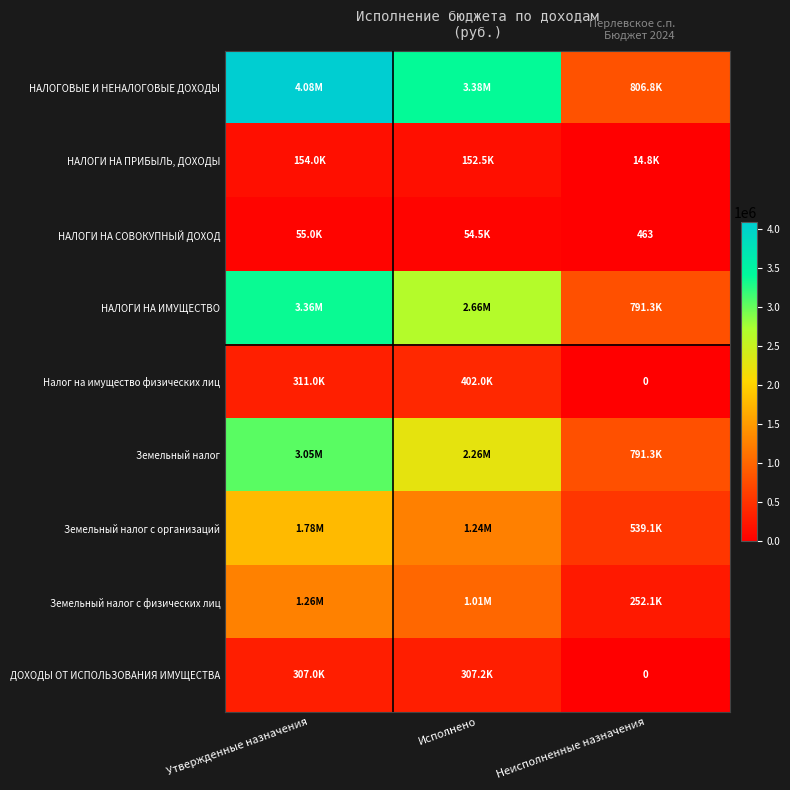

At how many categories does at least one series exceed 2928244?

2